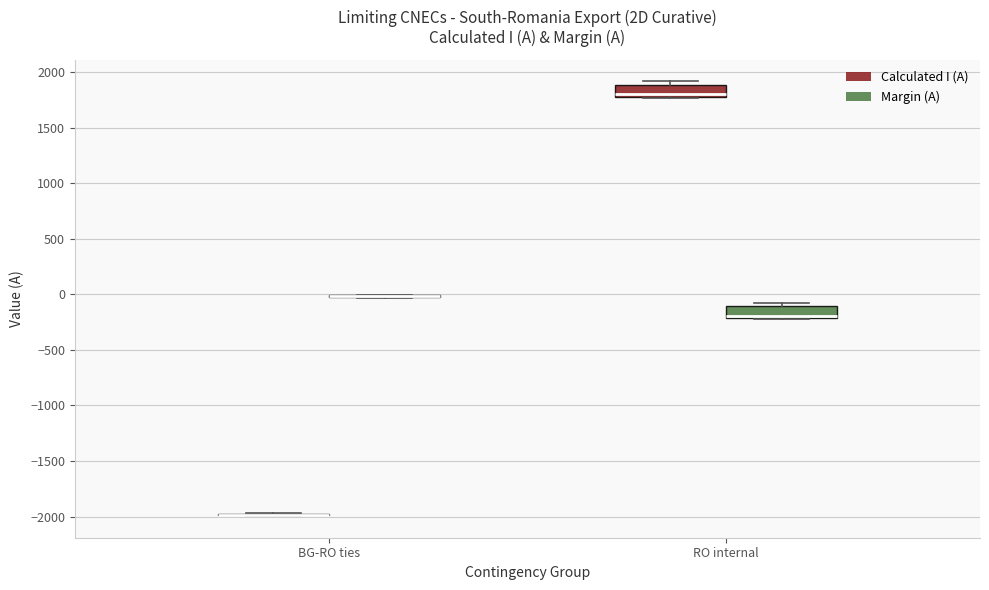

Reading left to right, transcribe this box plot: for each box, give where its median line is, the range the box spans, and where its two whiskers end, as read against the y-axis. The values are not printed on the chart, so give them approximately, as read against the axis.

BG-RO ties (Calculated I (A)): box collapsed to a line at -2000, whiskers -2000 to -1950
BG-RO ties (Margin (A)): box collapsed to a line at 0, whiskers -50 to 0
RO internal (Calculated I (A)): median 1800 (just above the box's lower edge), box 1800 to 1900, whiskers 1750 to 1900 (just above the box's upper edge)
RO internal (Margin (A)): median -200 (just above the box's lower edge), box -200 to -100, whiskers -200 to -100 (just above the box's upper edge)